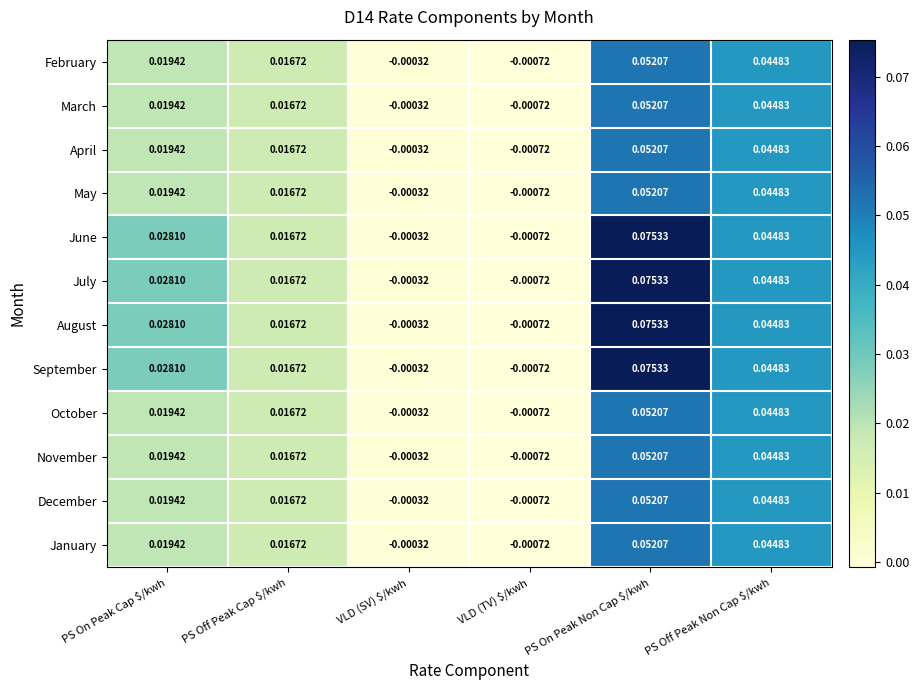

At which category does the chart reach its peak across all series?

PS On Peak Non Cap $/kwh